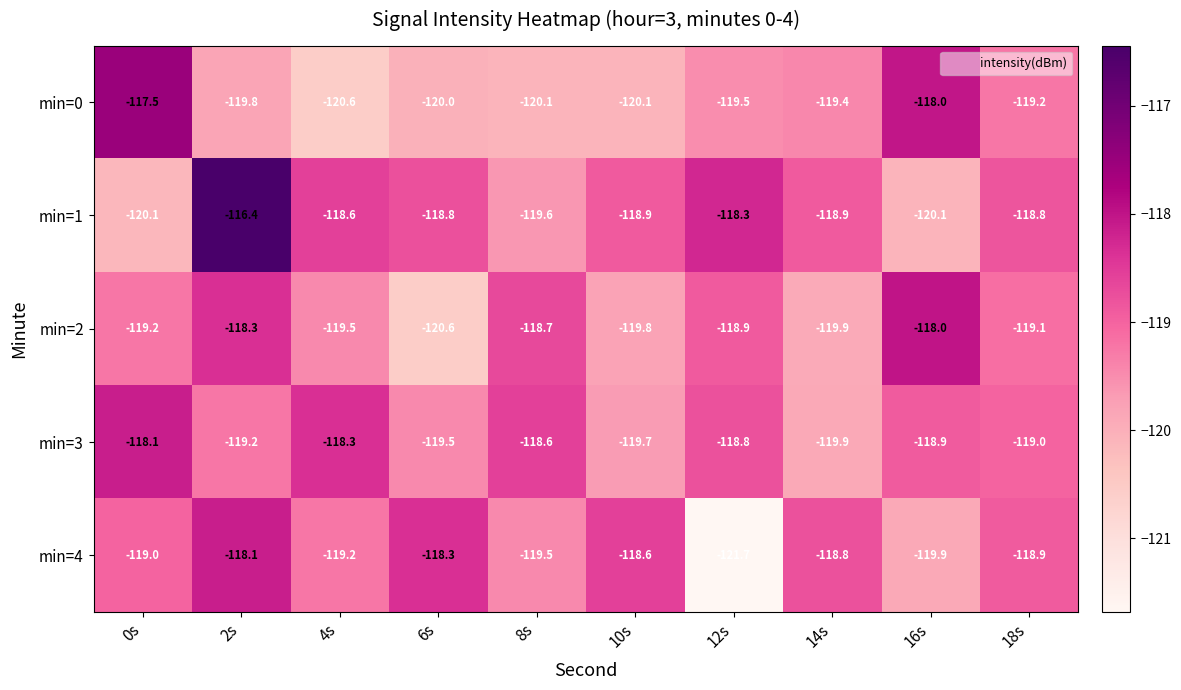

Where is min=3 nearest to the value -119?

18s